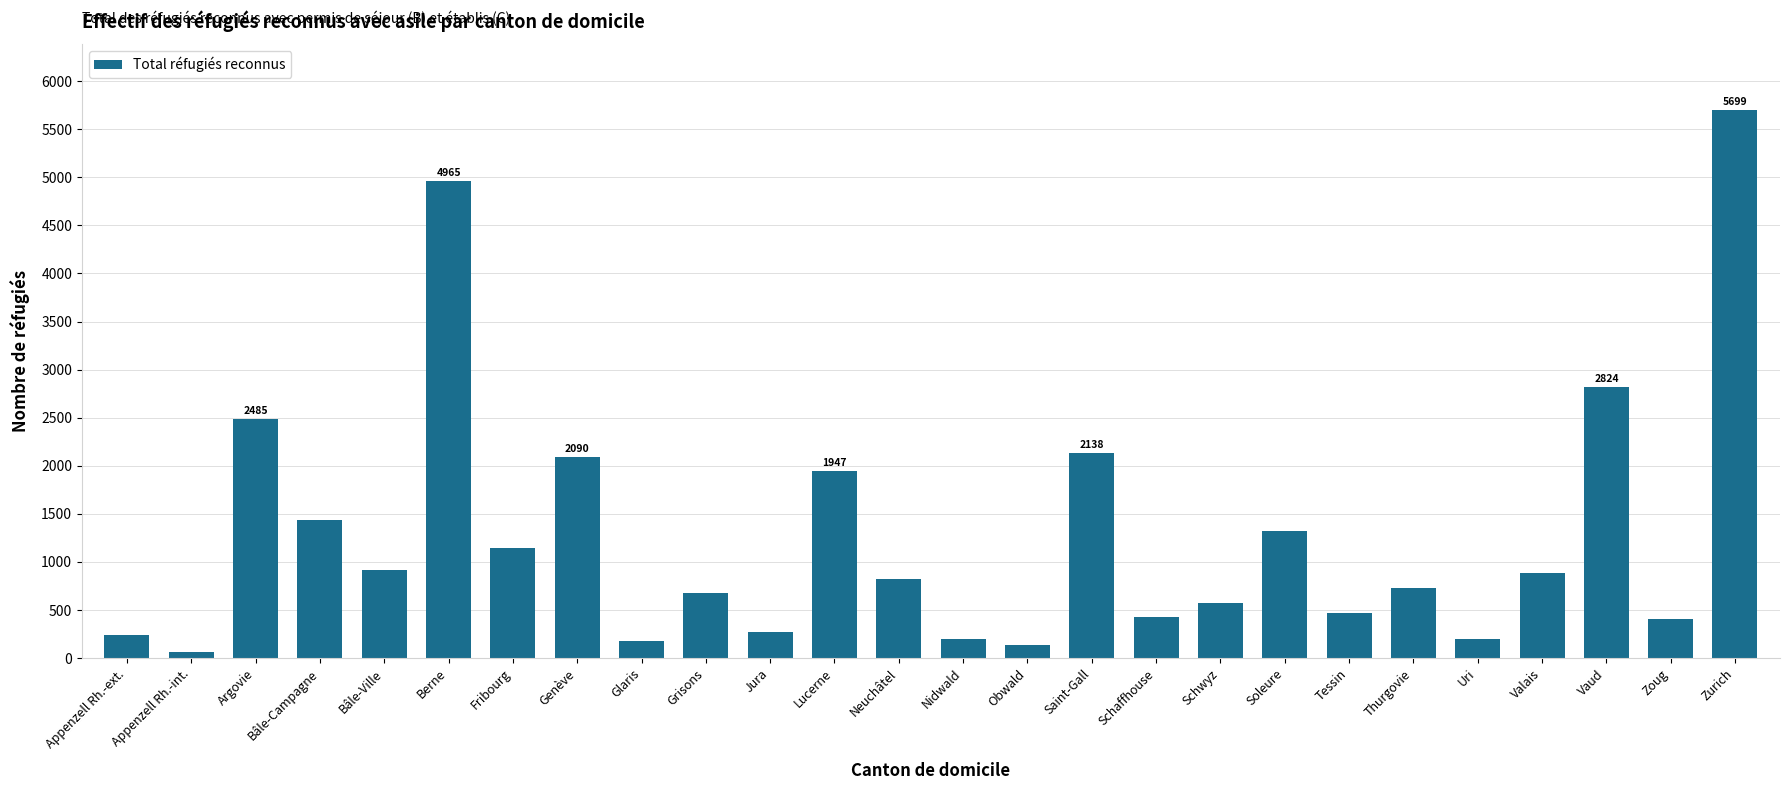

What is the ratio of the value at Uri to the value at Bâle-Campagne?

0.1